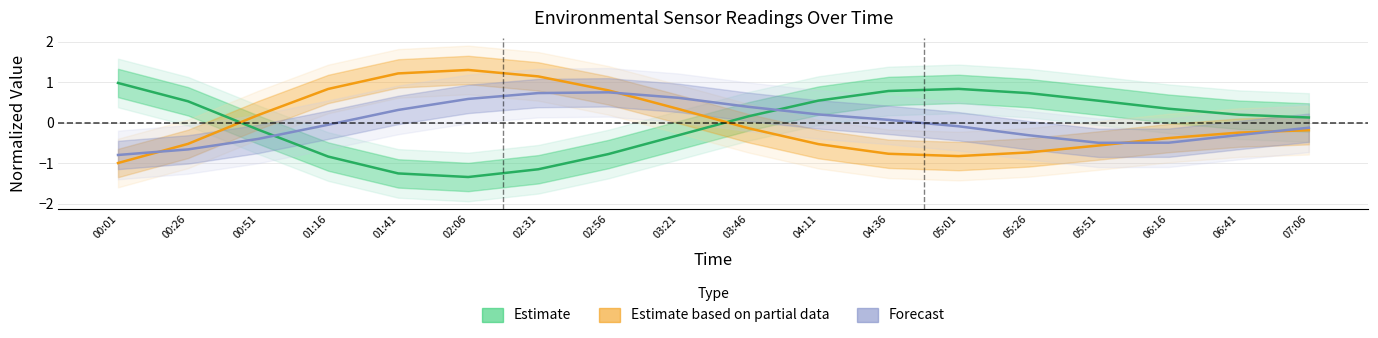

At which category does Estimate (Temperature) reach its first local valley?

02:06